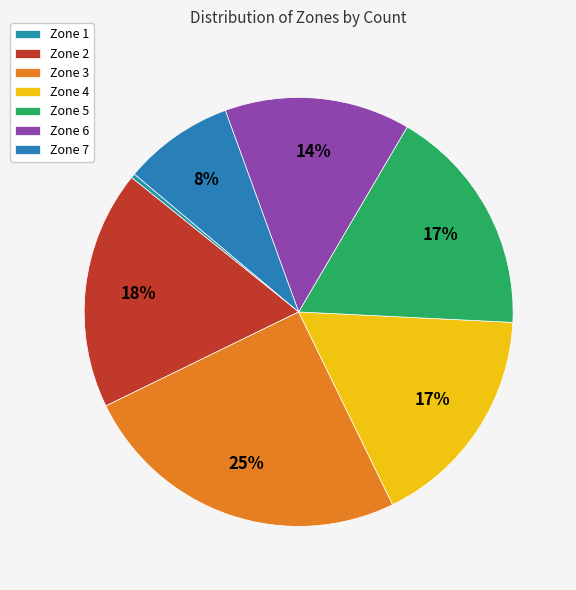

Which category has the smallest portion of the pie?

Zone 1